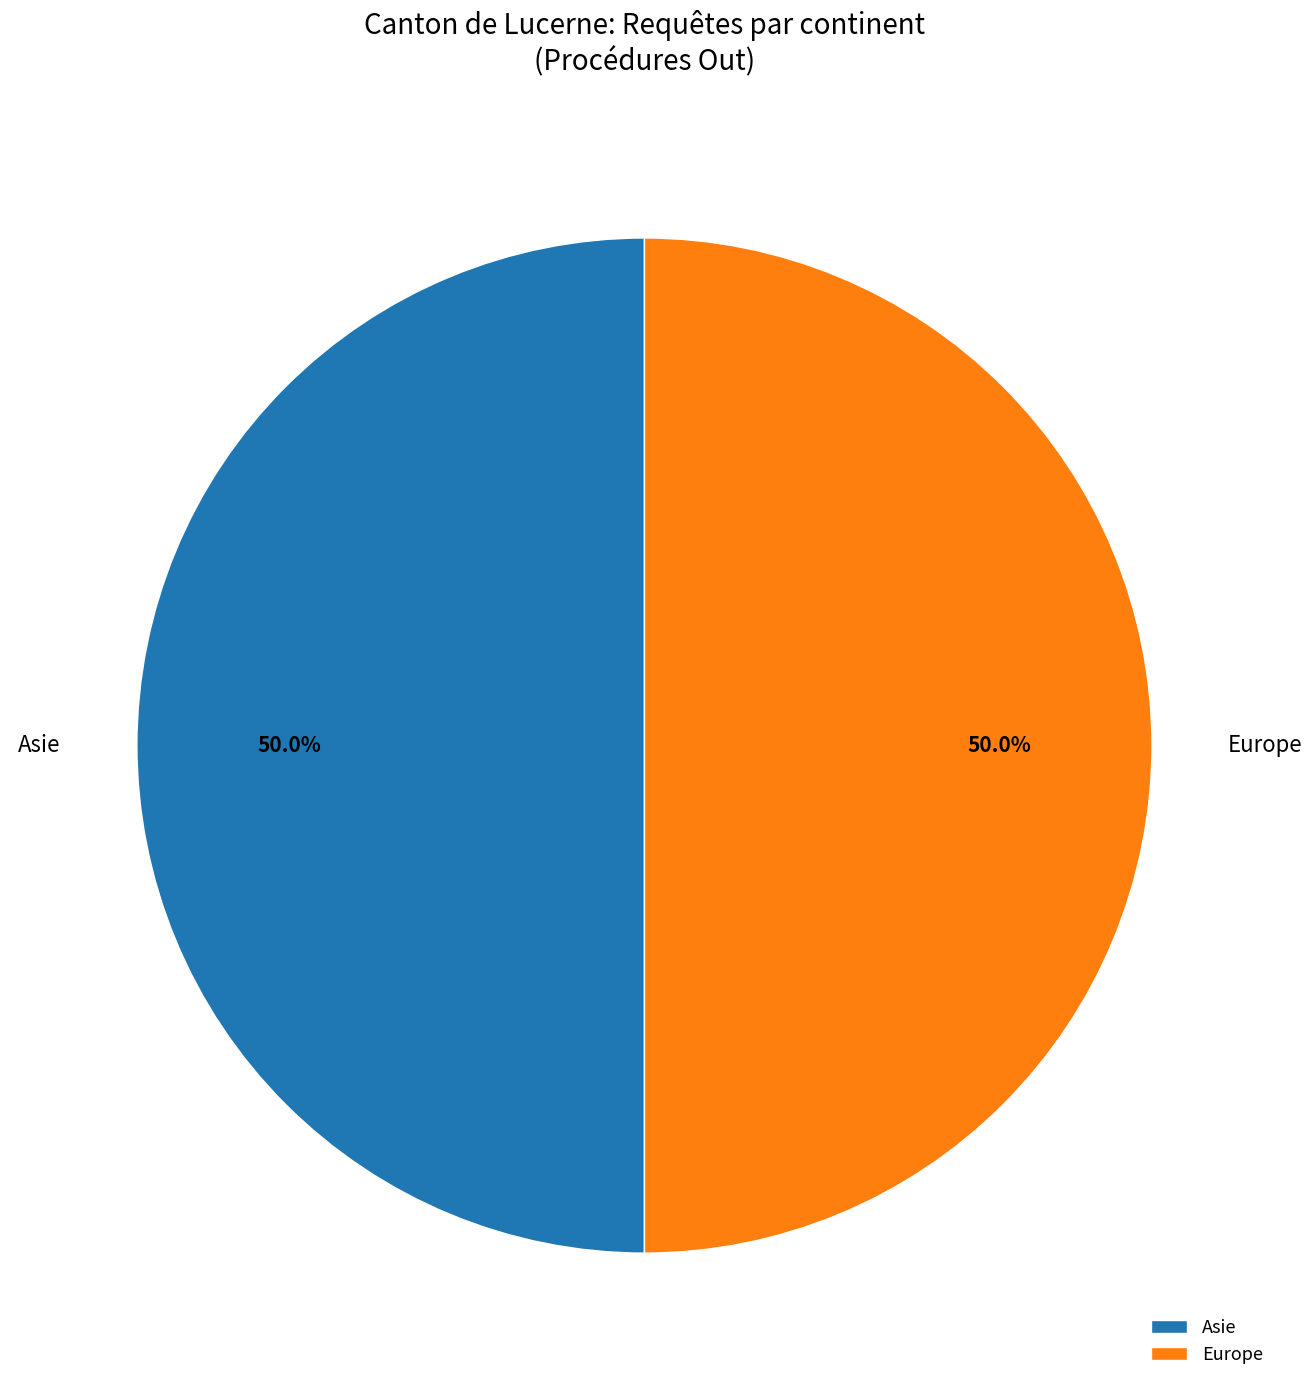

The Europe slice represents 50% of the pie. True or false?

True